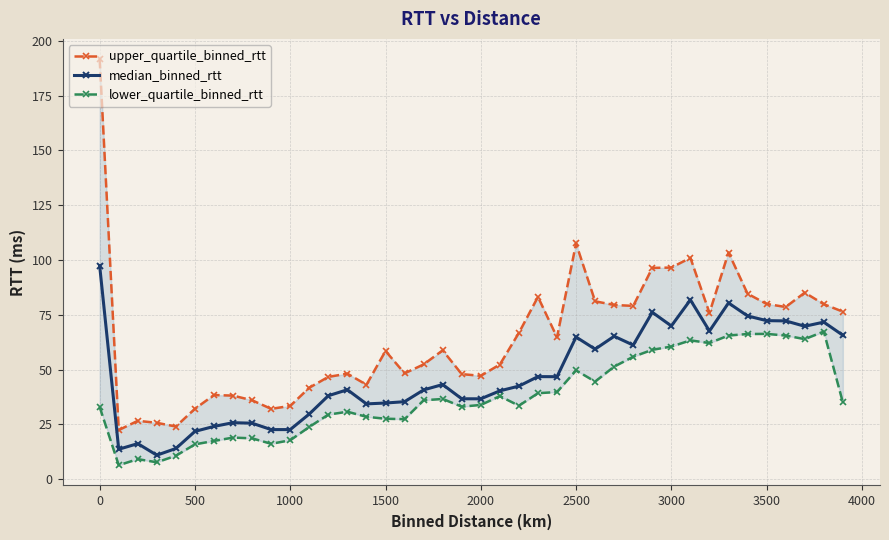

What are all the series names shown in the legend?

upper_quartile_binned_rtt, median_binned_rtt, lower_quartile_binned_rtt